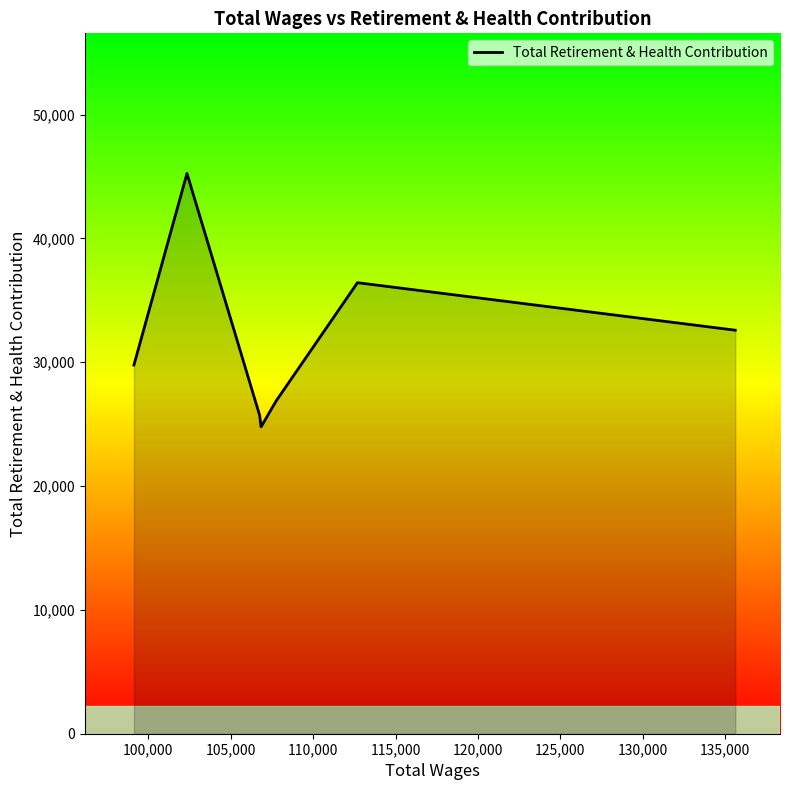

True or false: there are more than 0 points higher than both neighbors.

True